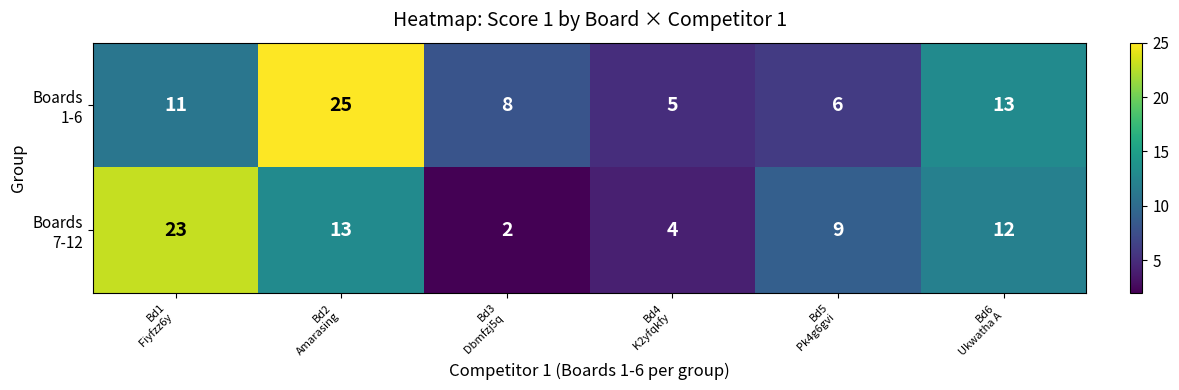

What is the maximum value shown in the chart?

25